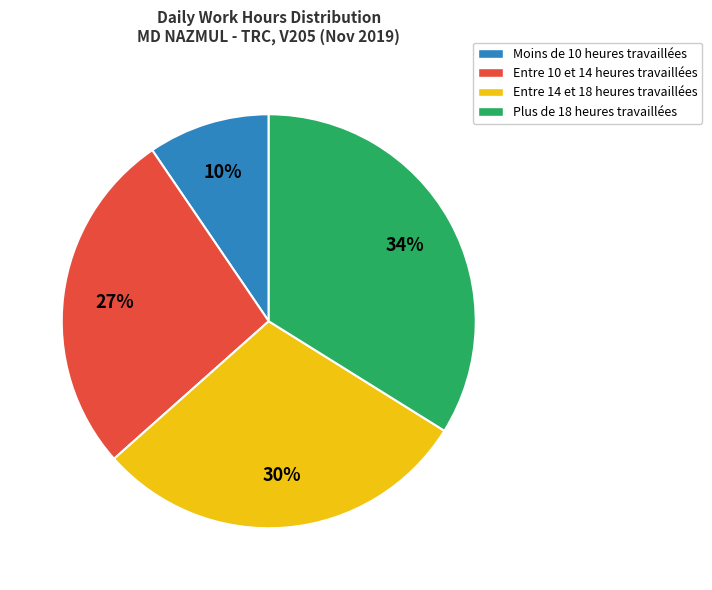

The Plus de 18 heures travaillées slice represents 34% of the pie. True or false?

True